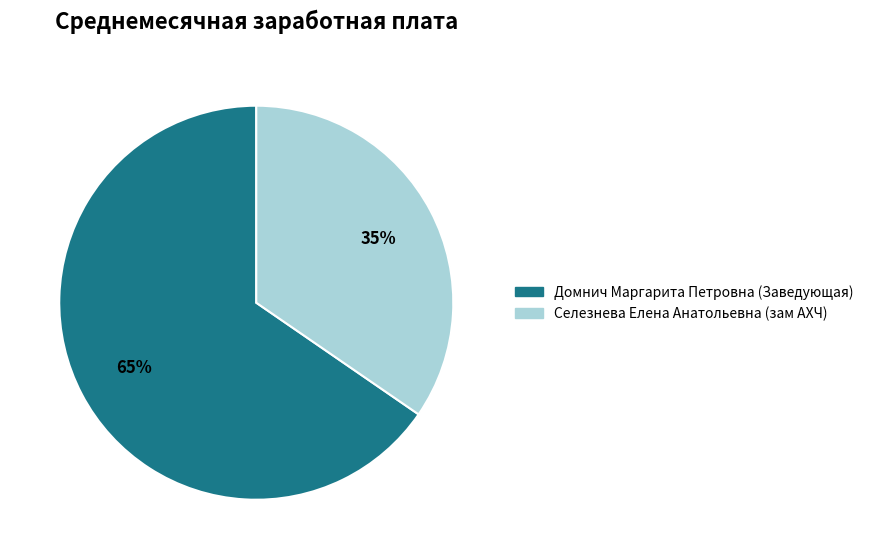

Which slice represents more than half of the pie?

Домнич Маргарита Петровна (Заведующая)